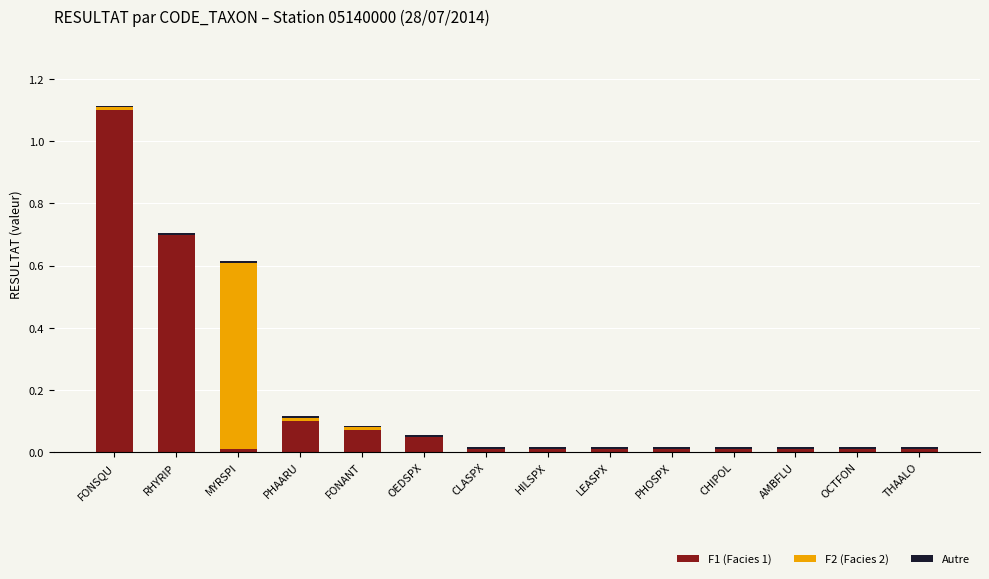

Which category has the highest value in the F1 (Facies 1) series?

FONSQU